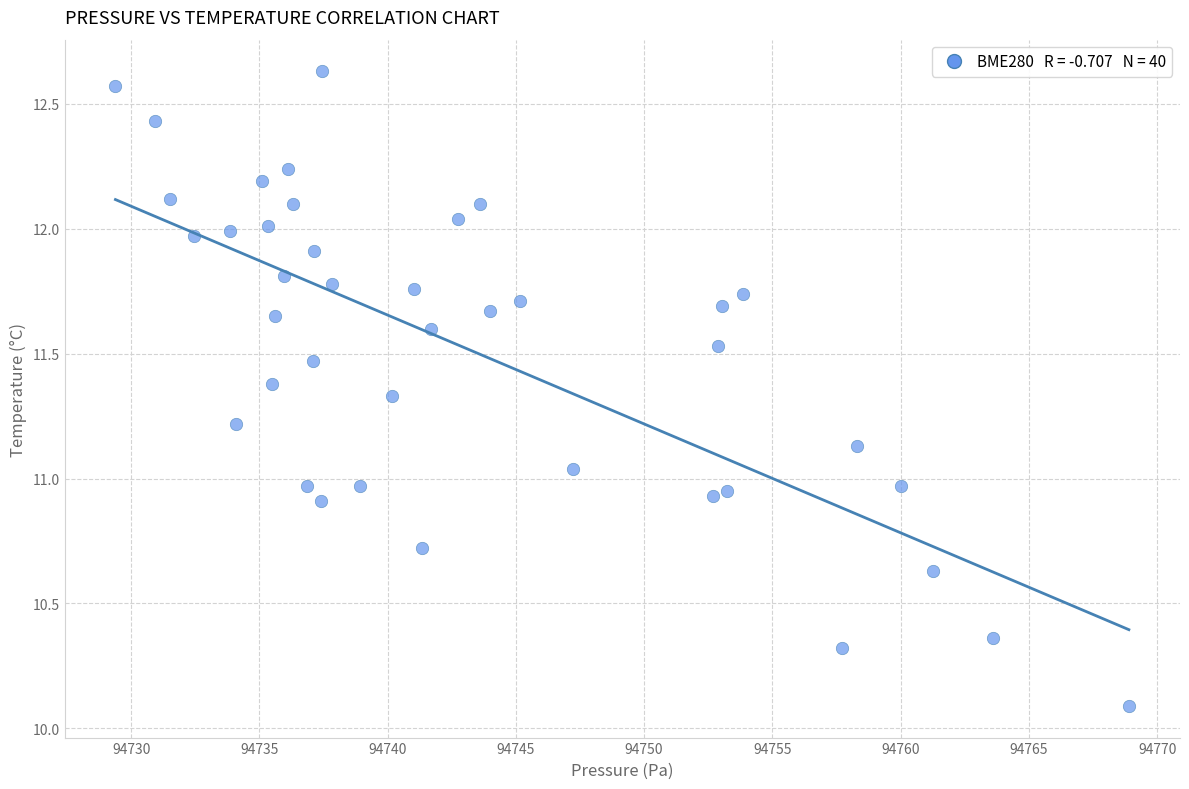

What is the range of Y values (max minus min)?

2.5